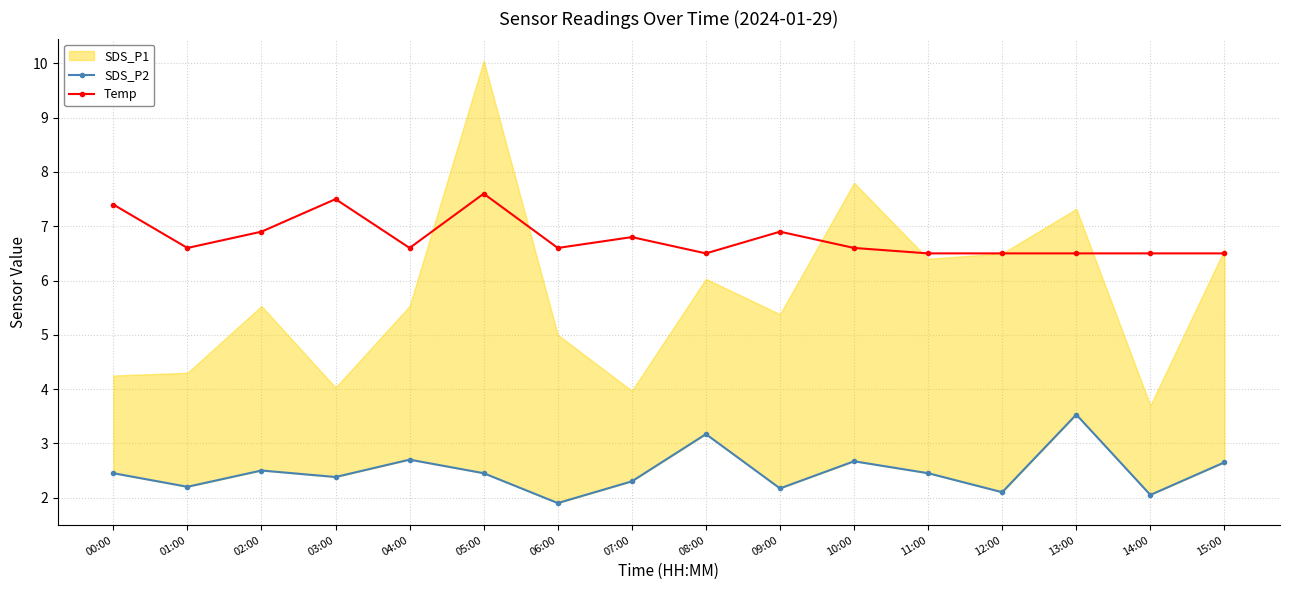

True or false: Temp has more than 1 points higher than both neighbors.

True